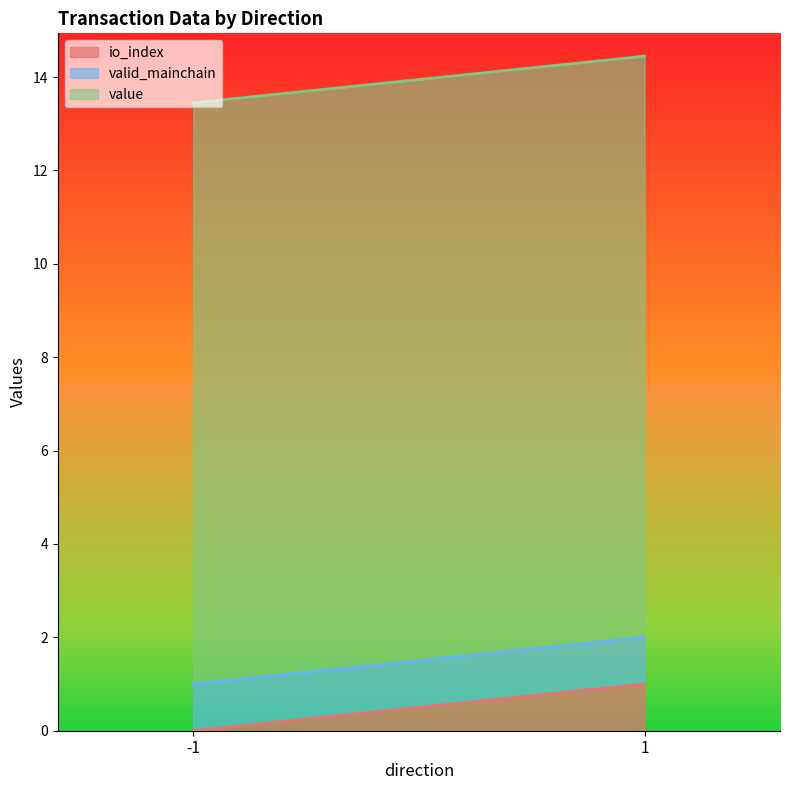

Count the number of data series in this chart.

3